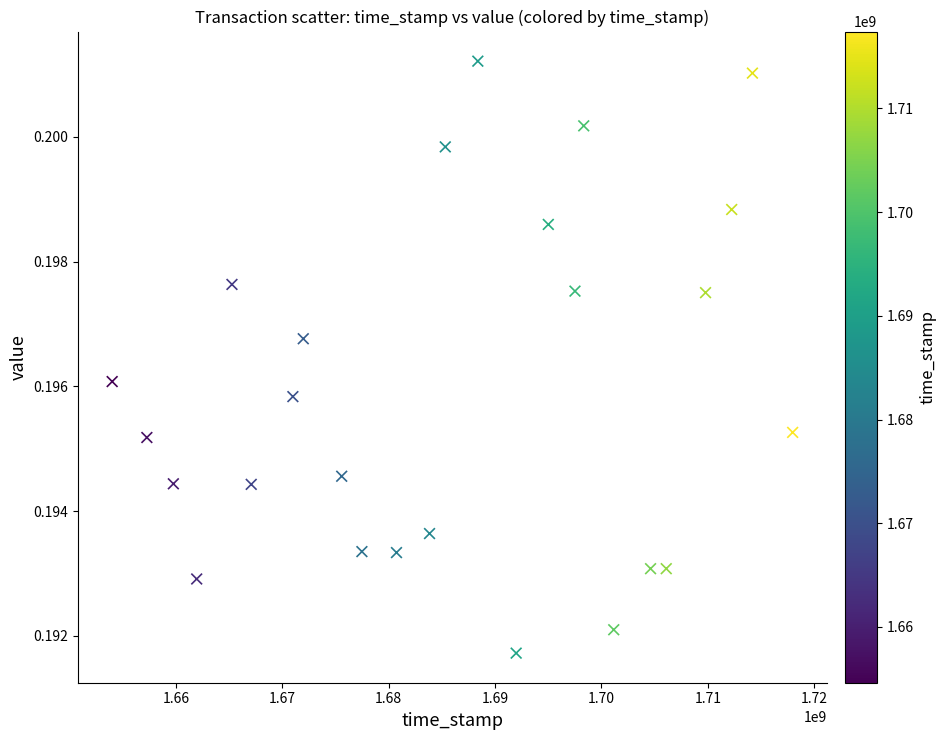

What is the range of X values (max minus min)?

63981713.0